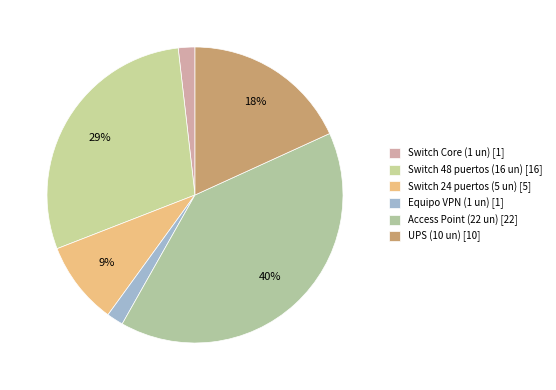

How many slices are in this pie chart?

6